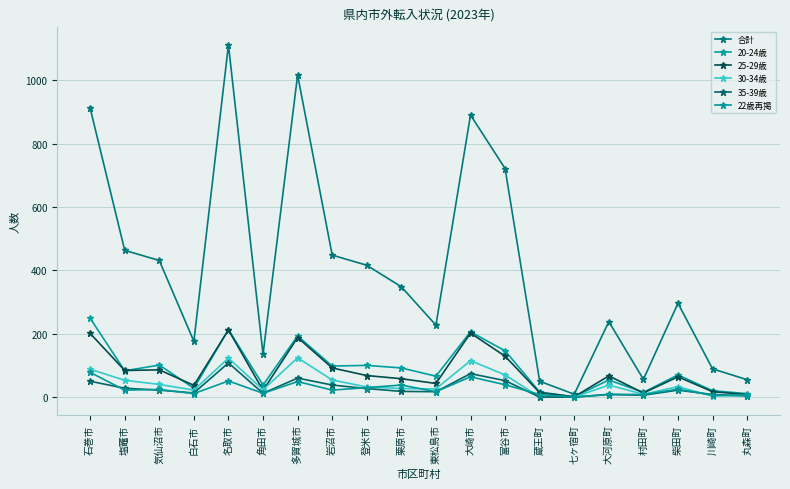

How many series are shown in this chart?

6